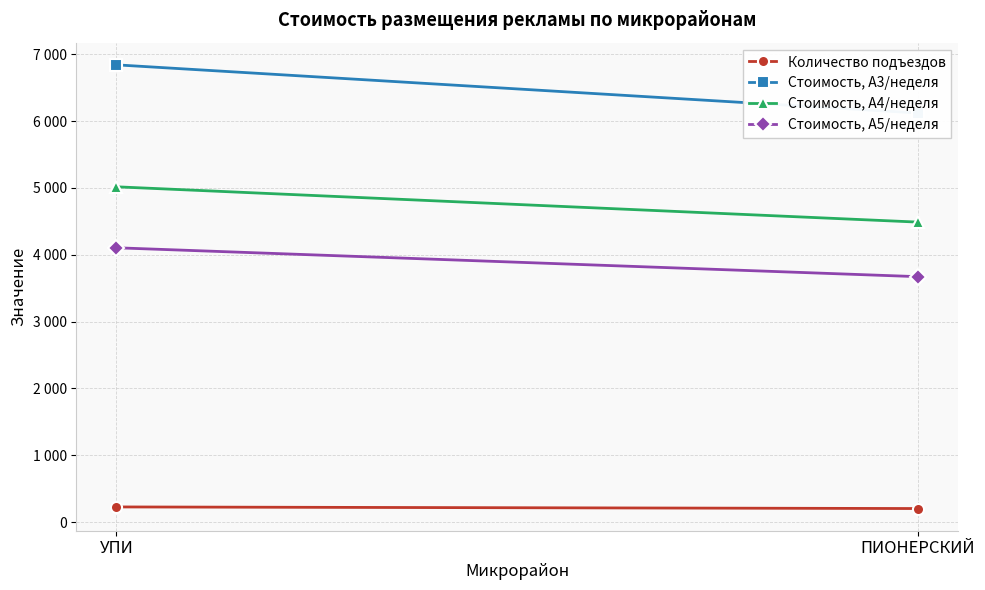

What is the minimum value shown in the chart?

204